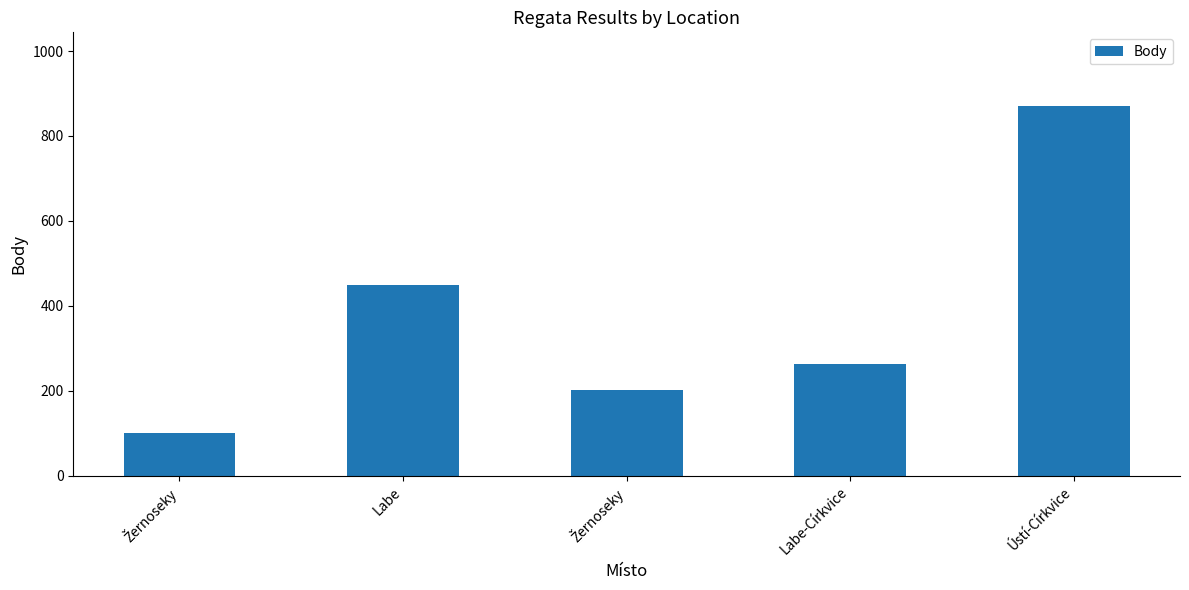

What is the ratio of the value at Ústí-Církvice to the value at Labe?

1.9